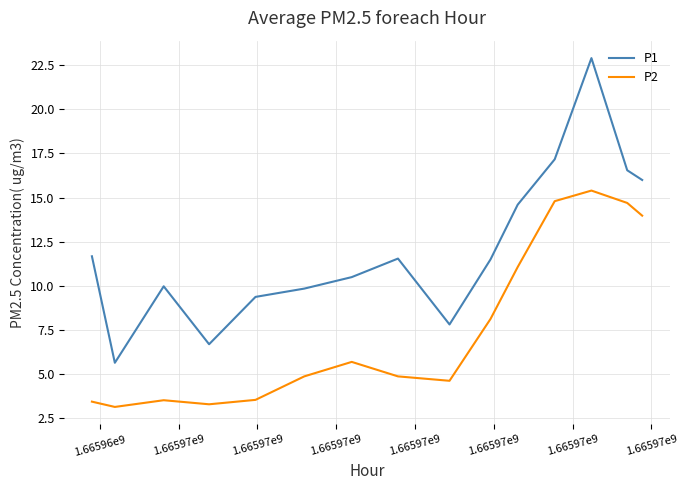

Rank the series by their maximum value, from highest to lowest.

P1, P2